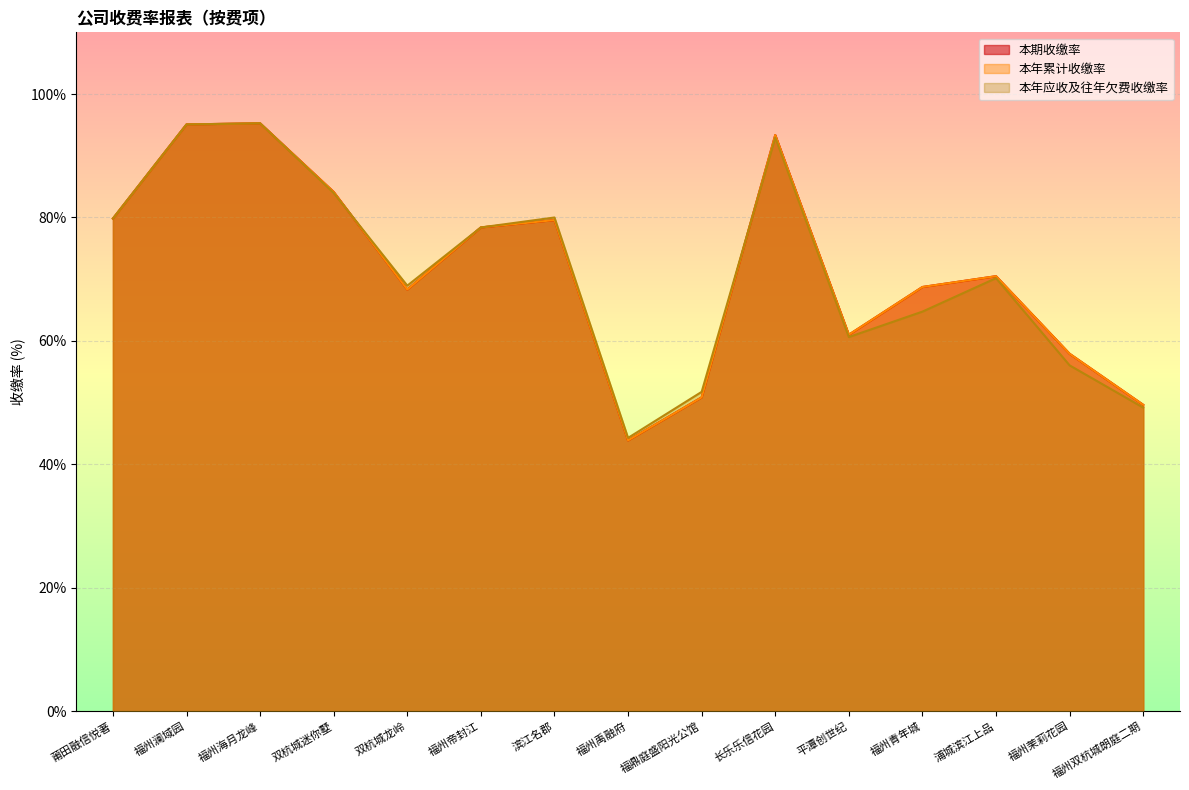

Rank the series at 莆田融信悦著 from highest to lowest value.

本期收缴率, 本年累计收缴率, 本年应收及往年欠费收缴率